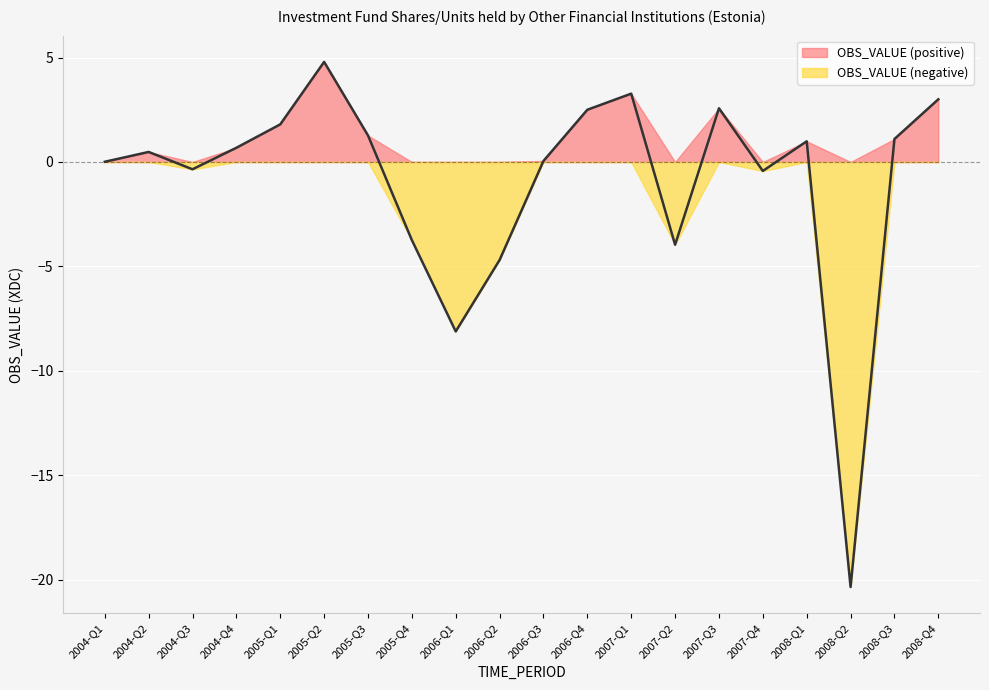

Rank the categories by value from highest to lowest.

2005-Q2, 2007-Q1, 2008-Q4, 2007-Q3, 2006-Q4, 2005-Q1, 2005-Q3, 2008-Q3, 2008-Q1, 2004-Q4, 2004-Q2, 2006-Q3, 2004-Q1, 2004-Q3, 2007-Q4, 2005-Q4, 2007-Q2, 2006-Q2, 2006-Q1, 2008-Q2